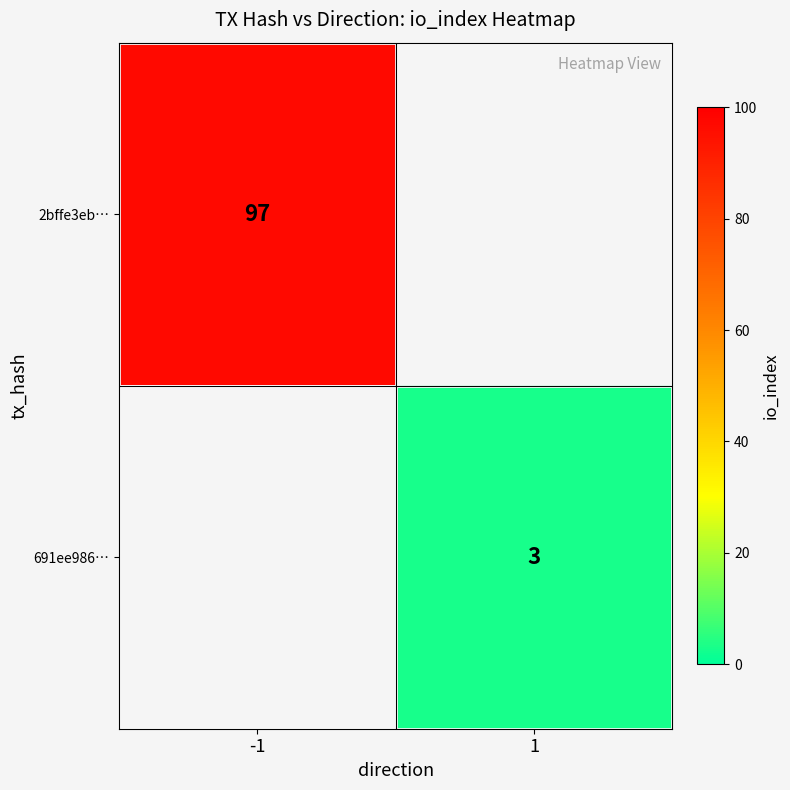

How many categories are shown in the chart?

2